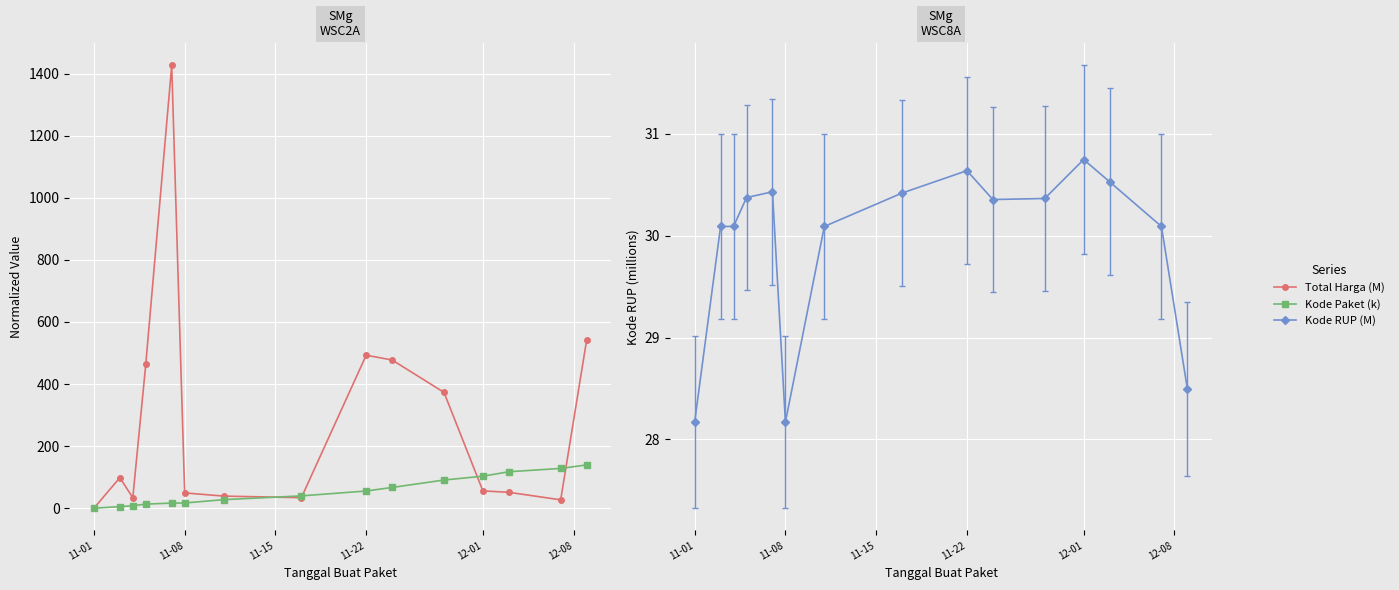

How many values in the Kode RUP (M) series exceed 30?

12